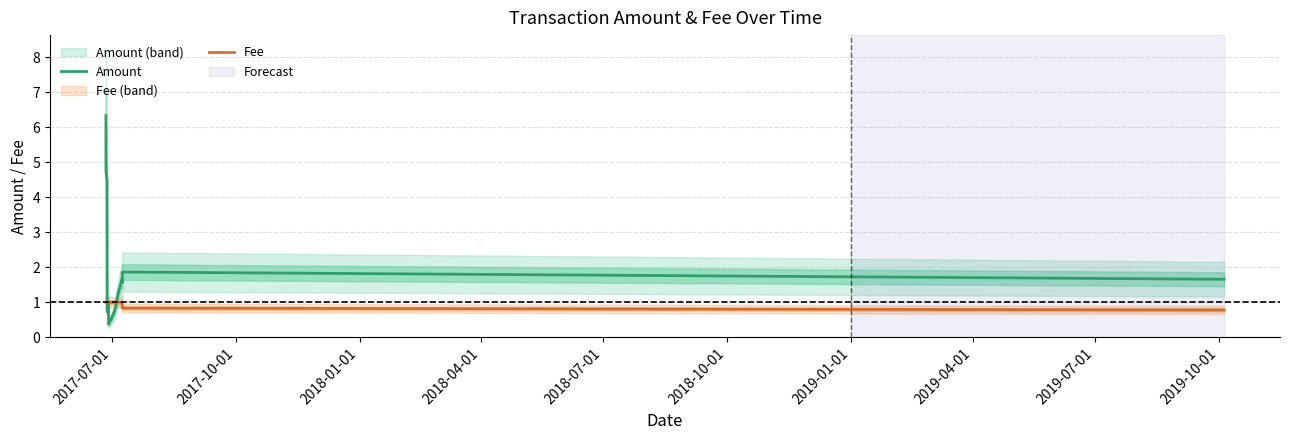

What are all the series names shown in the legend?

Amount, Fee